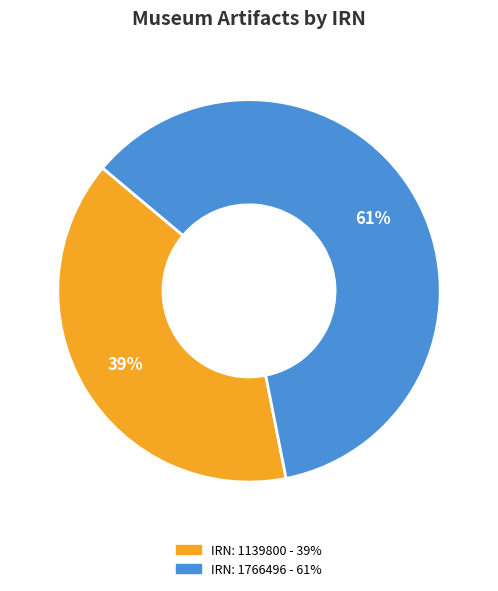

To the nearest percent, what is the difference between the largest and smallest slice percentages?

22%